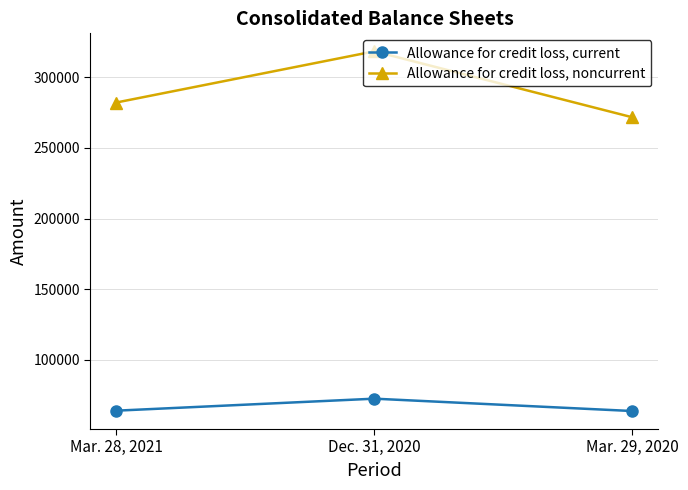

What is the minimum value shown in the chart?

63881